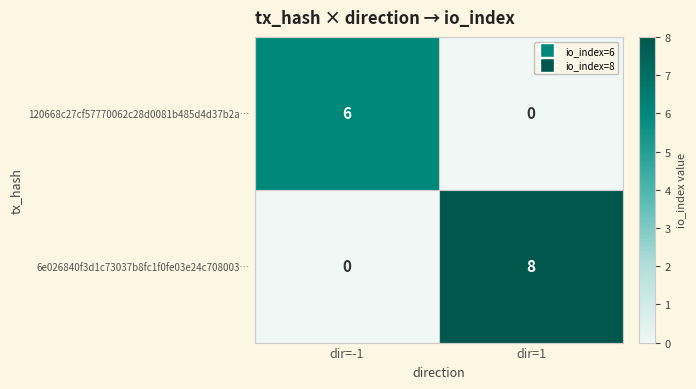

Is it true that 120668c27cf57770062c28d0081b485d4d37b2a… equals 9 at dir=-1?

False